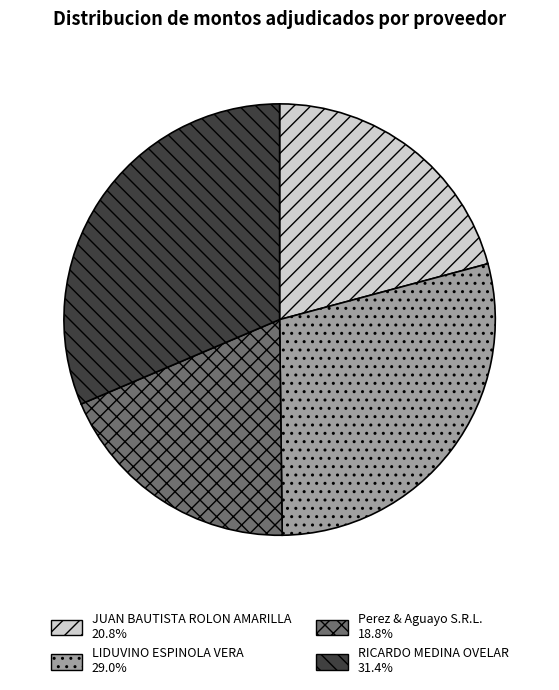

Approximately how many times larger is the value at JUAN BAUTISTA ROLON AMARILLA compared to RICARDO MEDINA OVELAR?

0.7